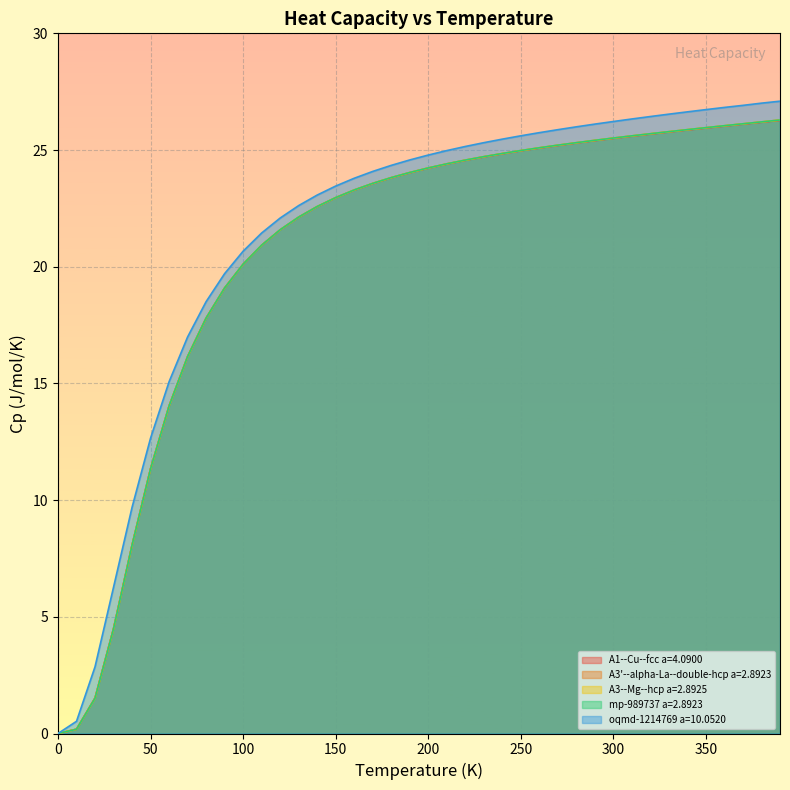

How many lines are shown in the chart?

5